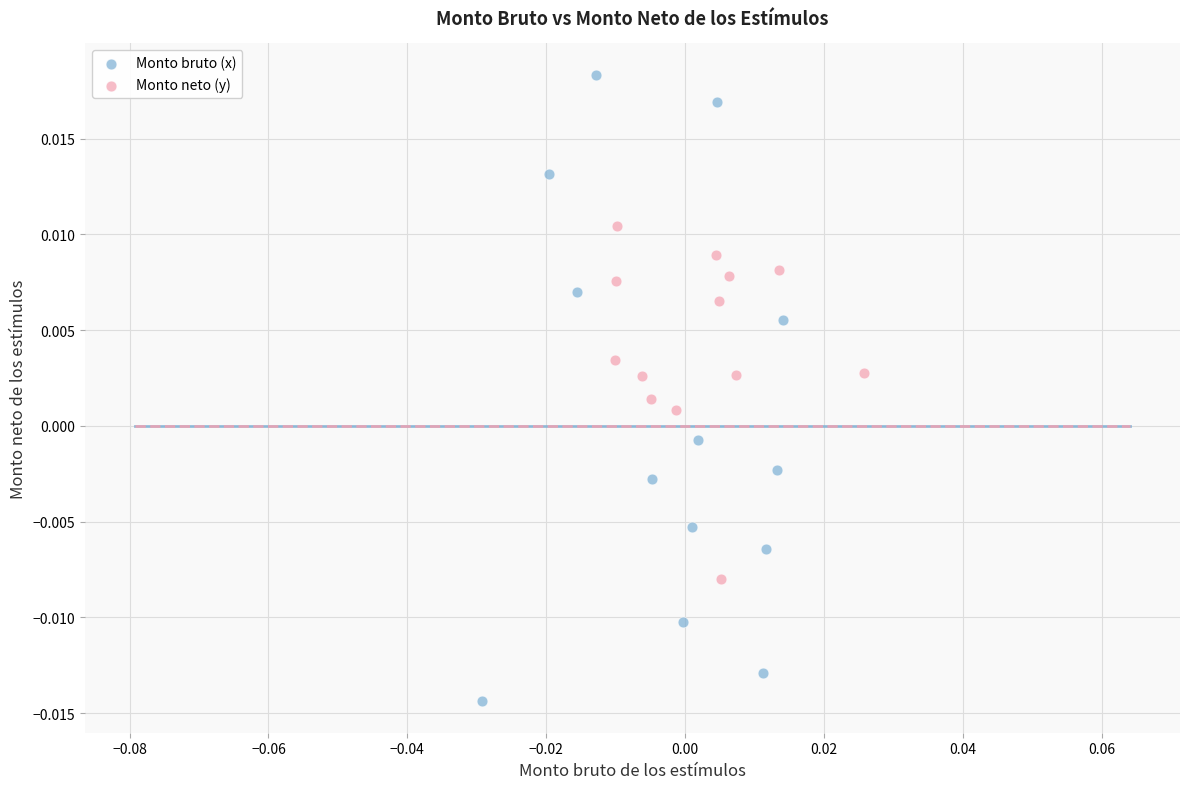

Which series reaches the maximum Y coordinate?

Monto bruto (x)